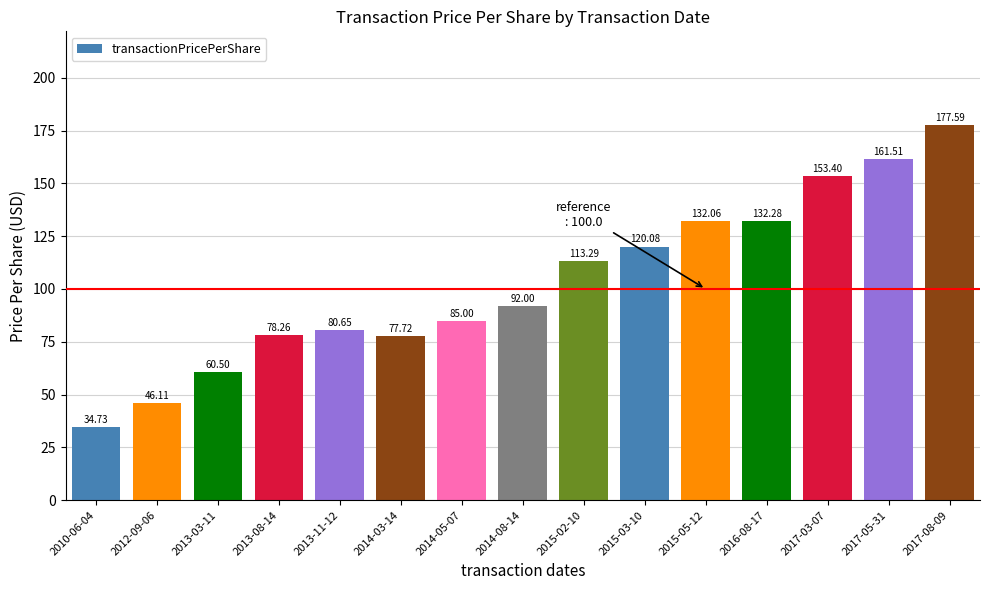

True or false: the data shows 34.7 at 2010-06-04.

True